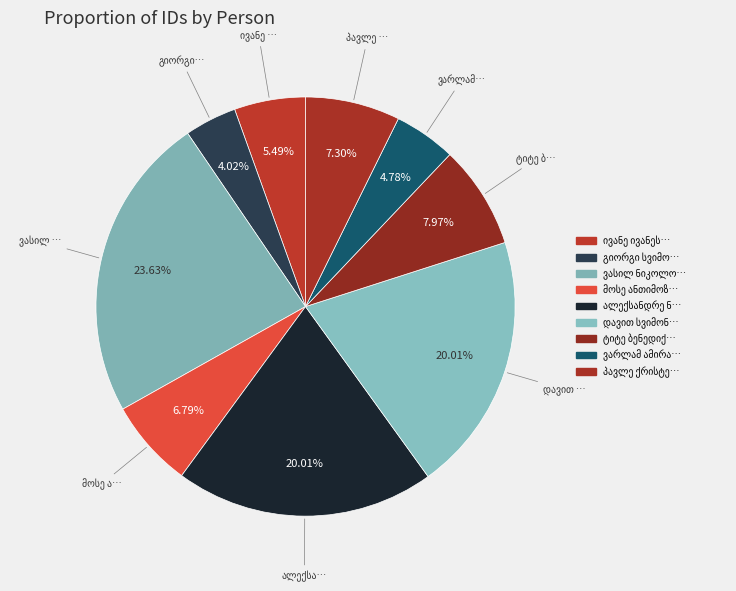

How many slices are in this pie chart?

9